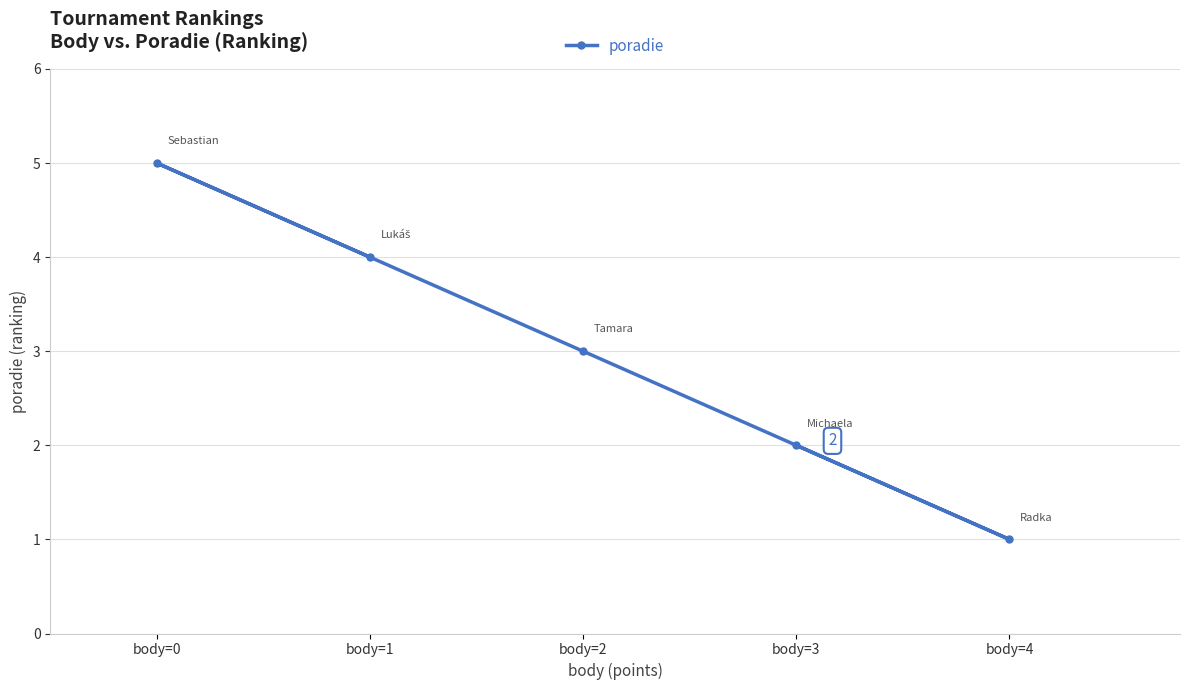

What is the value of the 4th point from the left?

2